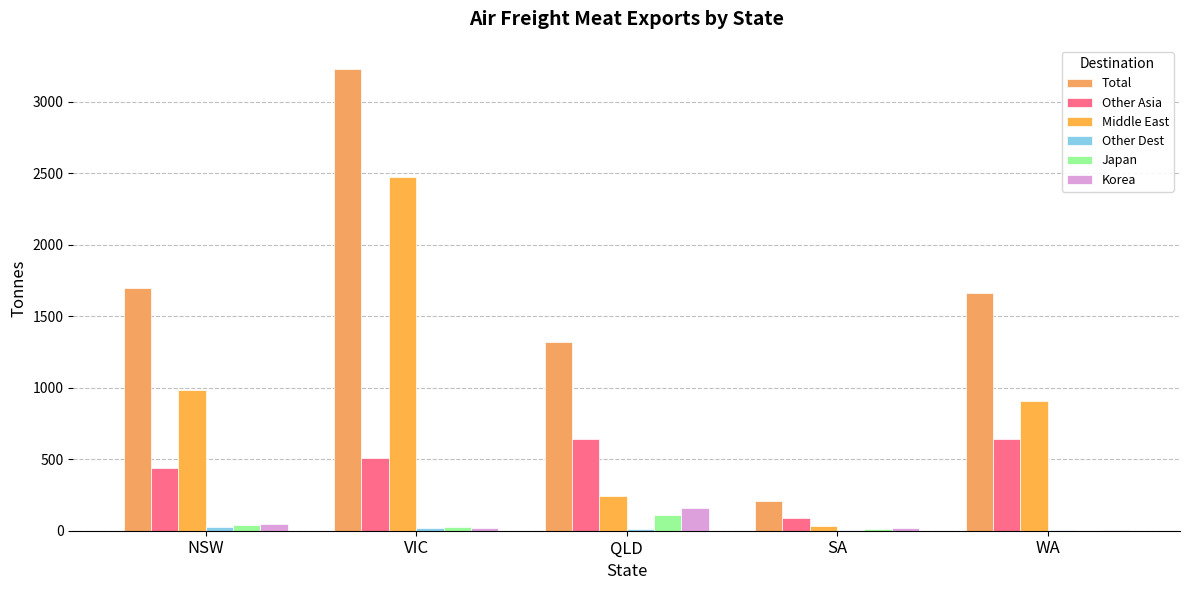

What is the value of the Other Dest bar at the 5th from the left?

6.5